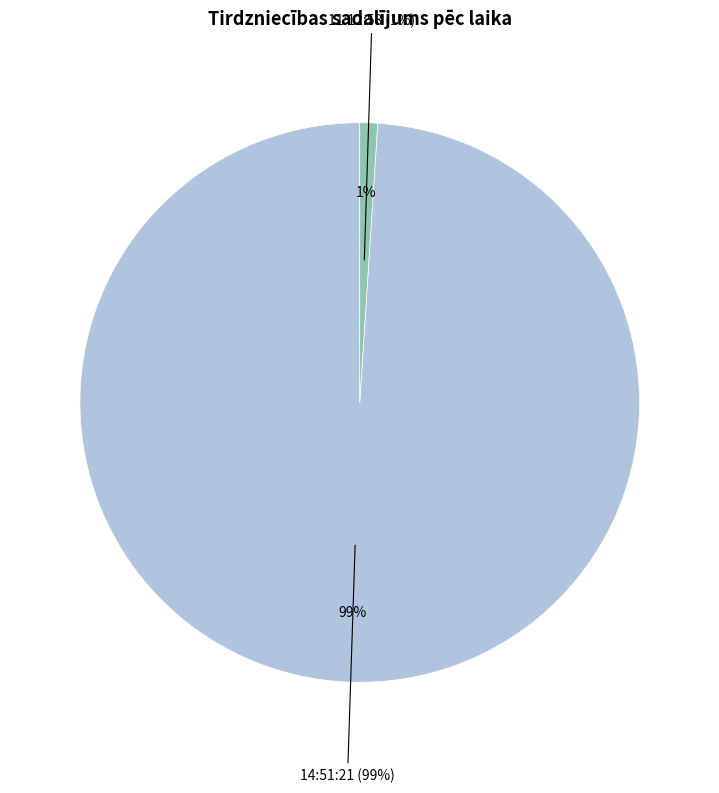

Which slice is the smallest?

11:12:58